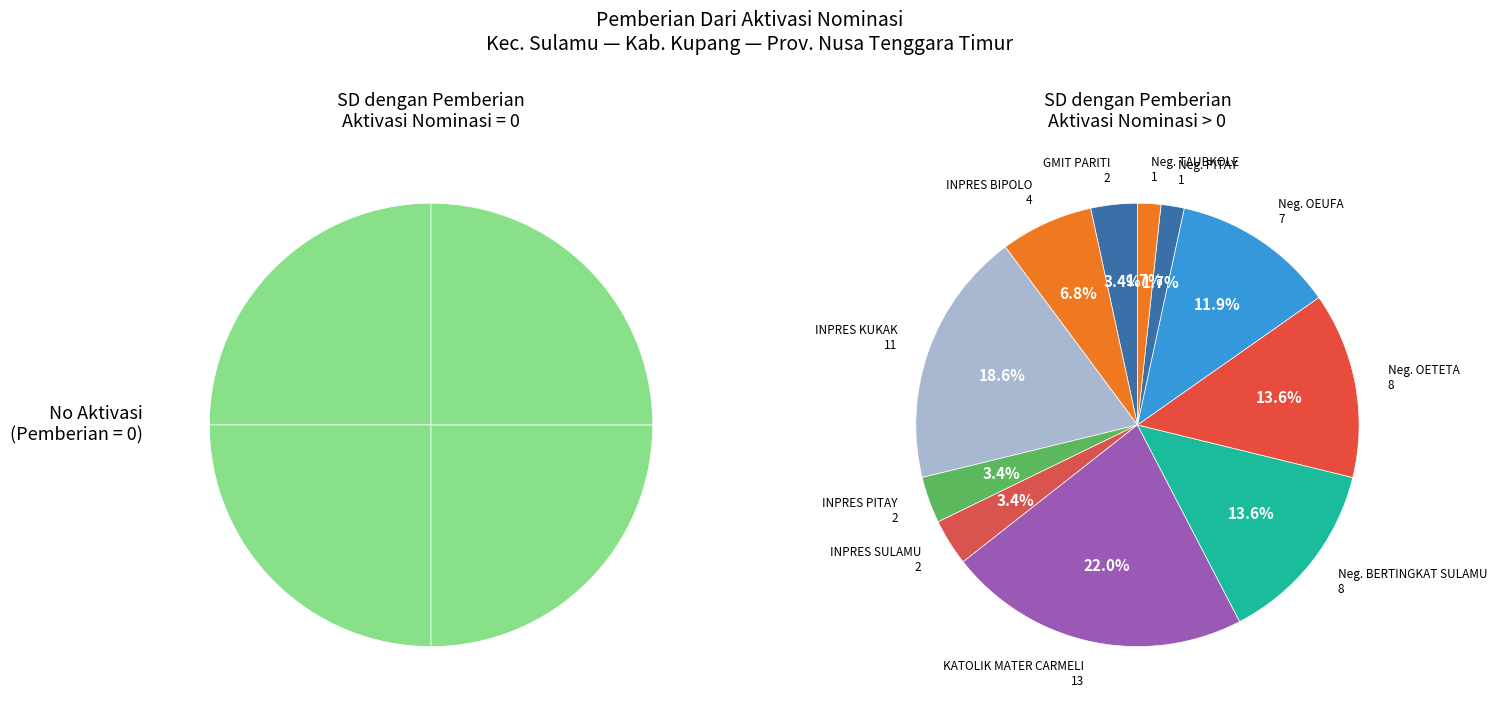

Does SD INPRES BIPOLO account for over 50% of the chart?

No